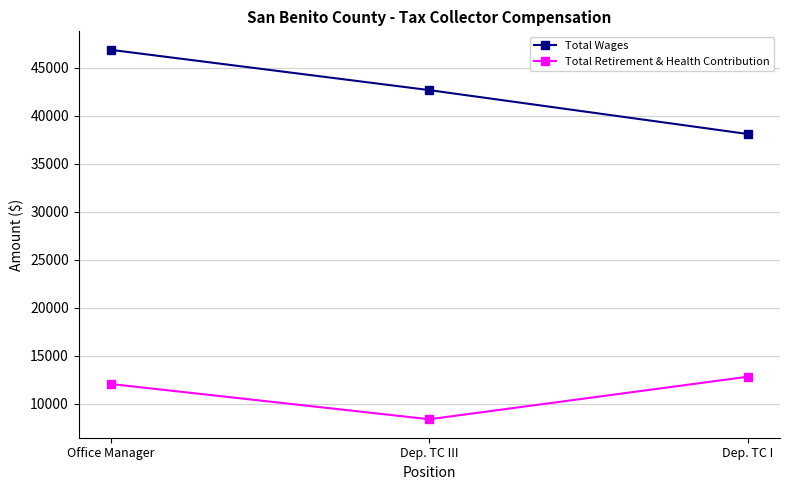

Does the chart have visible grid lines?

Yes